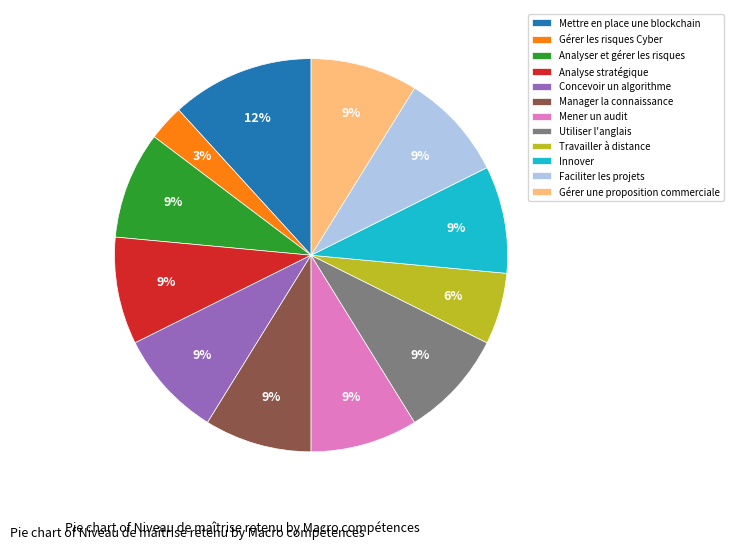

How many slices are in this pie chart?

12